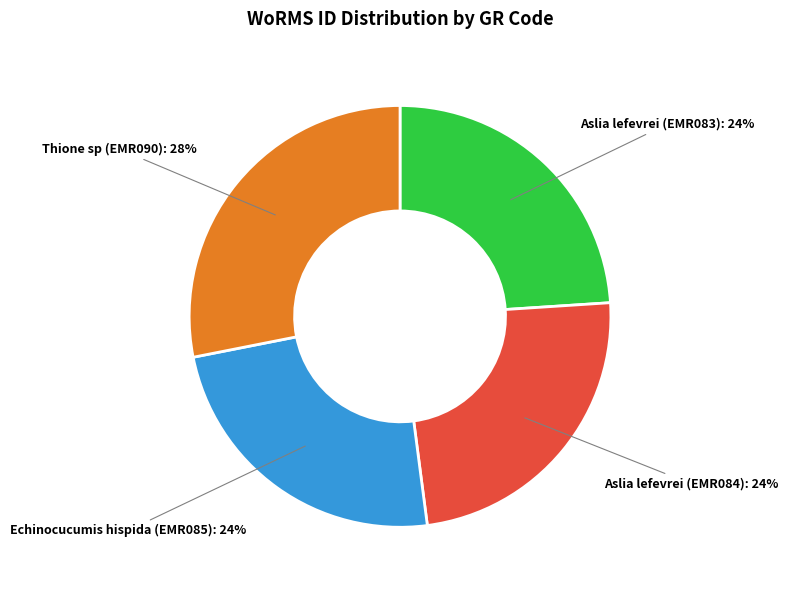

Which slice is the largest?

Thione sp (EMR090)